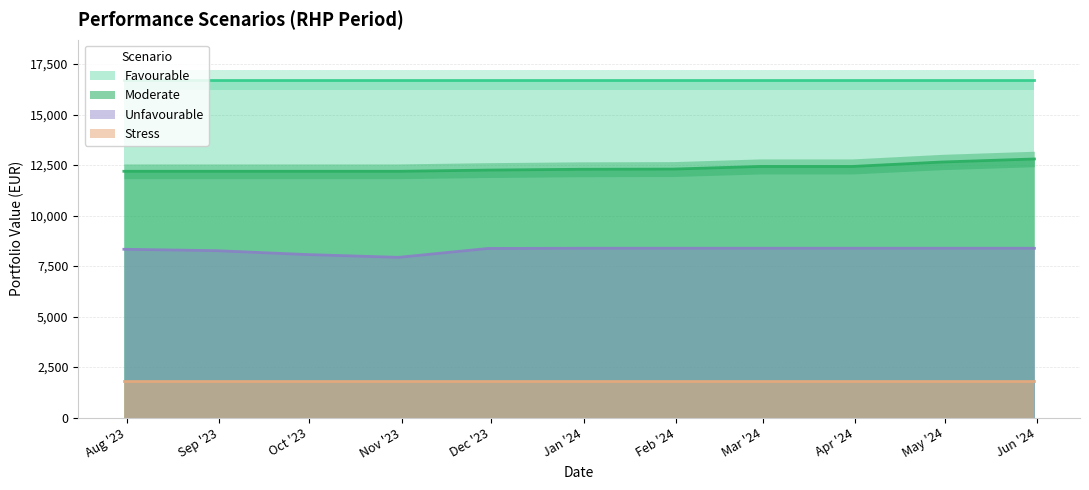

Which series has the largest range (max minus min)?

Moderate